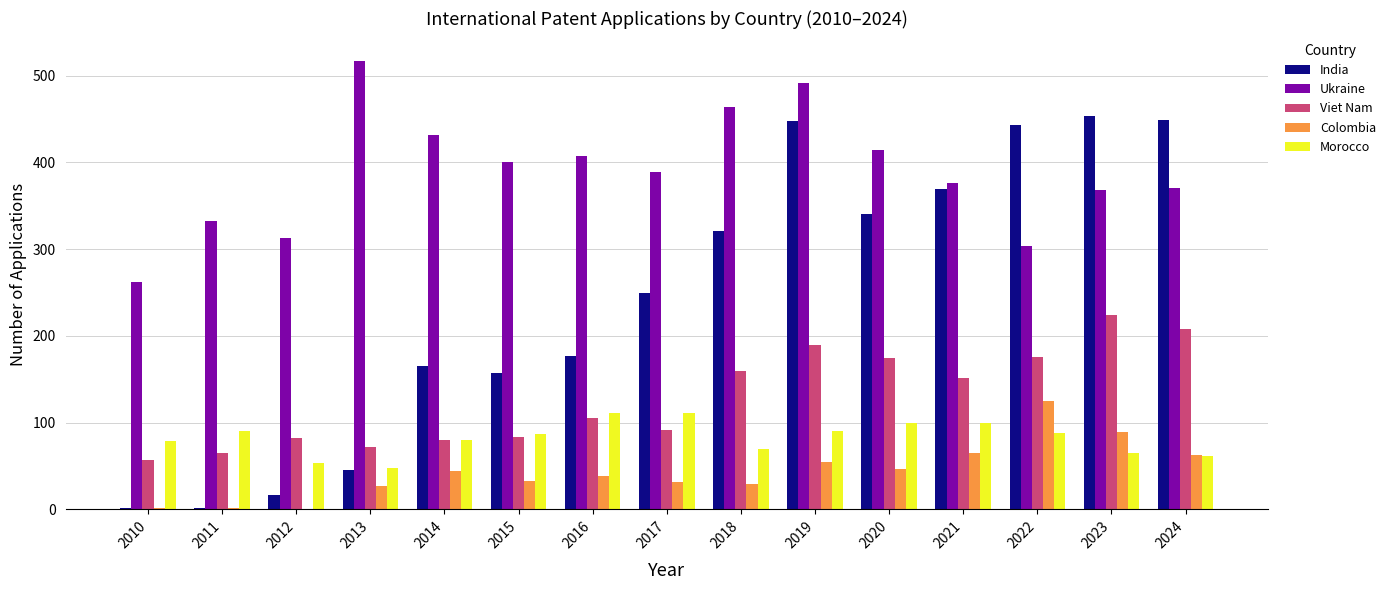

What is the total value across all series at 2019?

1274